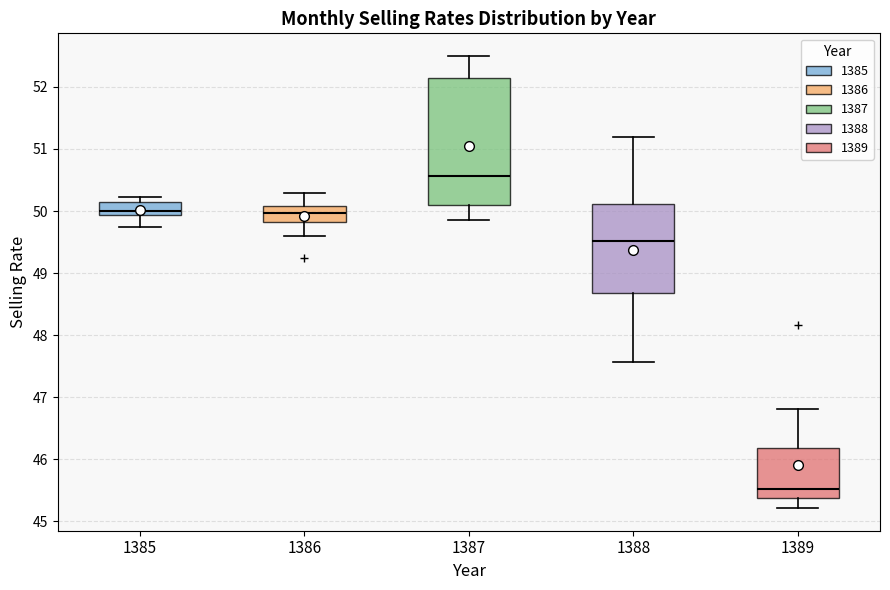

Reading left to right, read every box against the y-axis: the position of its median line, the range the box covers, and the ends of its whiskers. The values are not printed on the chart, so give them approximately, as read against the axis.

1385: median 50.0, box 49.9 to 50.2, whiskers 49.7 to 50.2 (just above the box's upper edge)
1386: median 50.0, box 49.8 to 50.1, whiskers 49.6 to 50.3
1387: median 50.6, box 50.1 to 52.2, whiskers 49.9 to 52.5
1388: median 49.5, box 48.7 to 50.1, whiskers 47.6 to 51.2
1389: median 45.5, box 45.4 to 46.2, whiskers 45.2 to 46.8